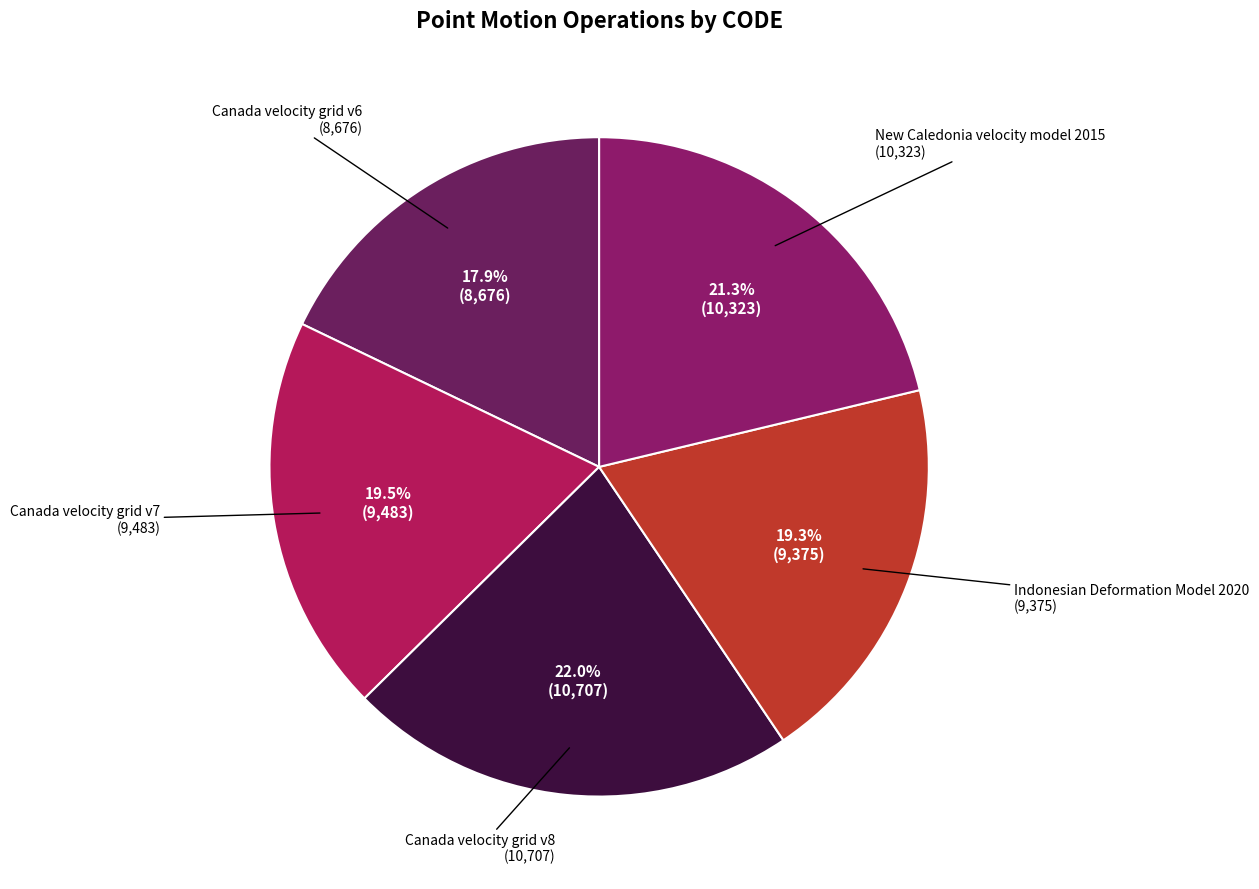

How many slices are in this pie chart?

5